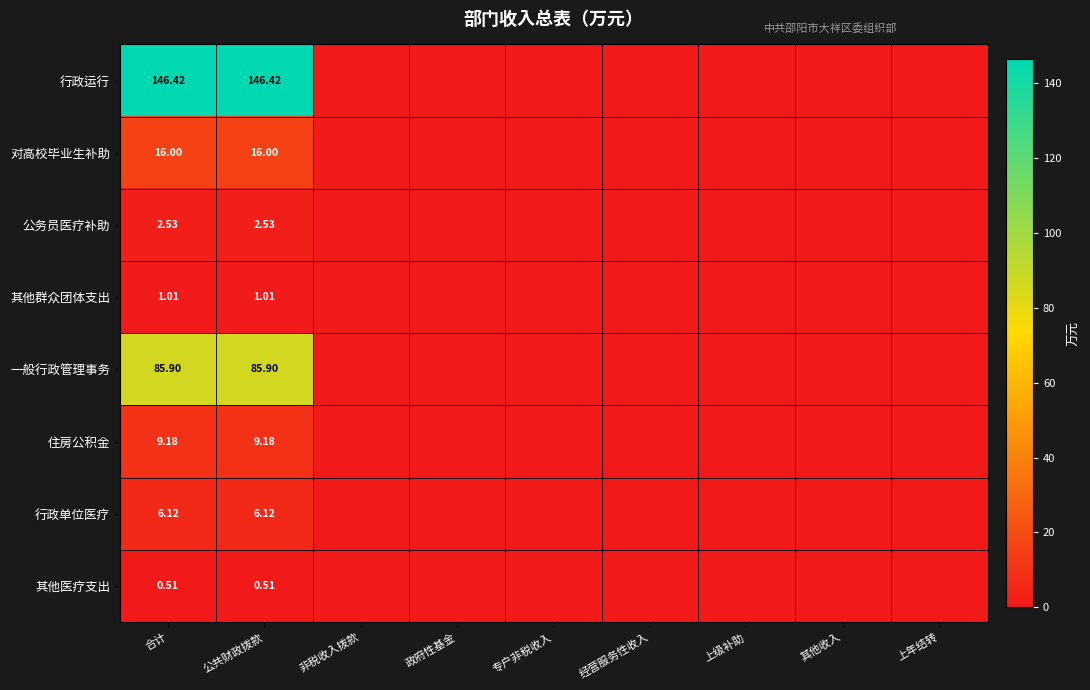

Rank the categories by 一般行政管理事务 value from lowest to highest.

非税收入拨款, 政府性基金, 专户非税收入, 经营服务性收入, 上级补助, 其他收入, 上年结转, 合计, 公共财政拨款